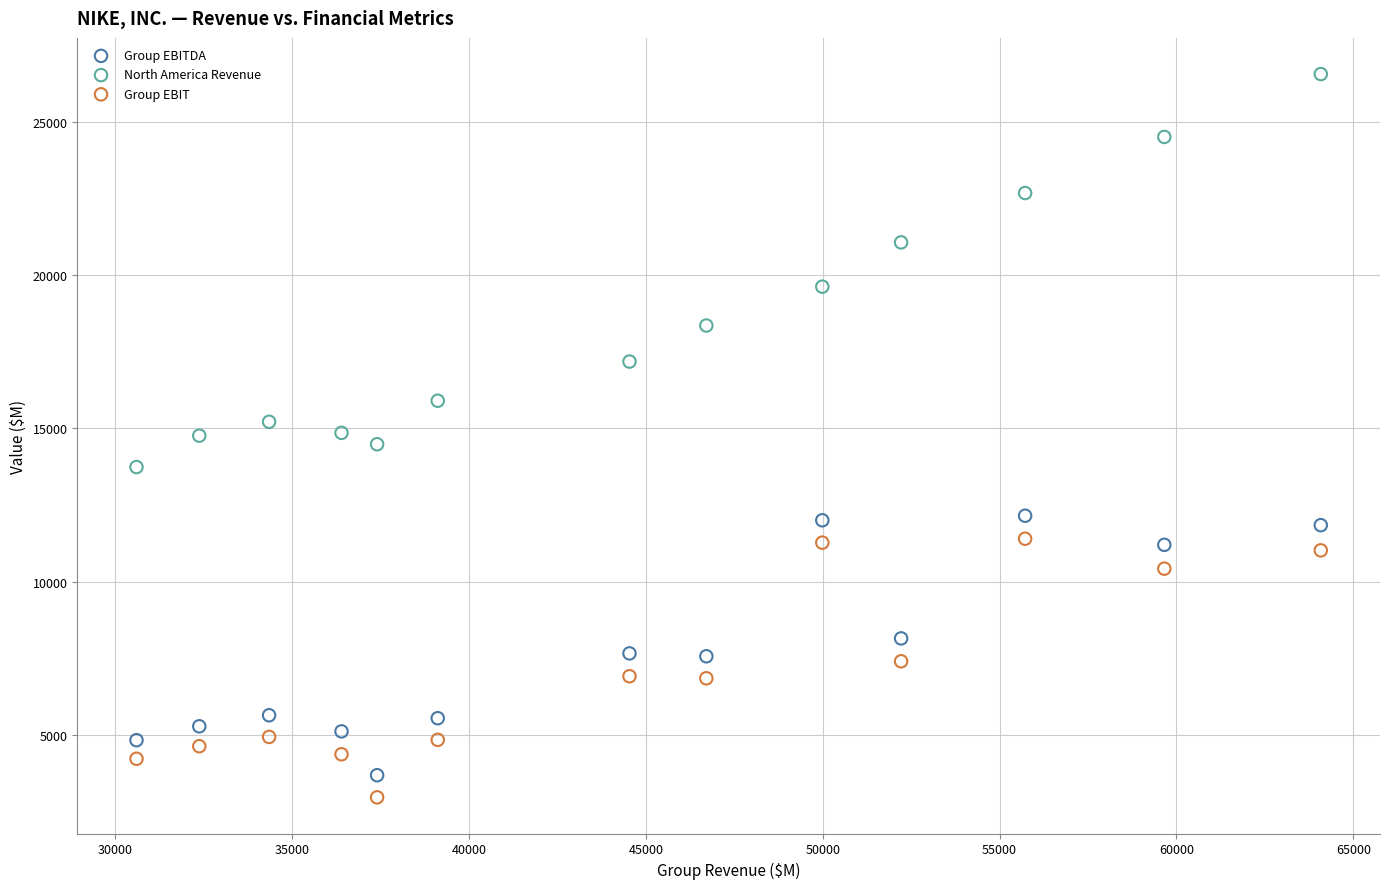

Which series has the widest spread of Y values?

North America Revenue